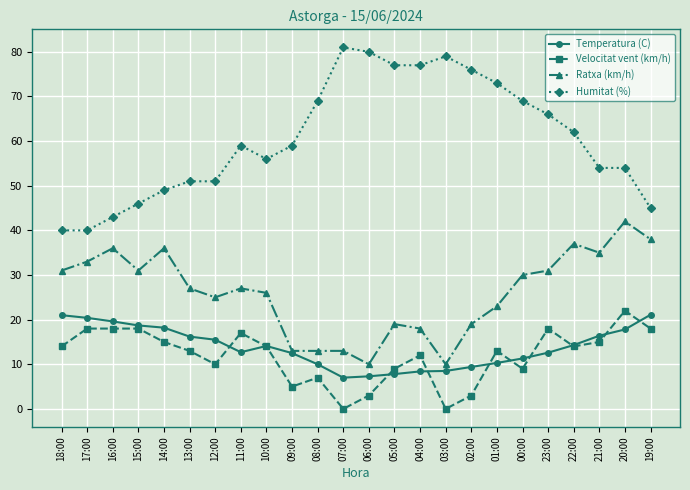

Is it true that Humitat (%) equals 13.5 at 12:00?

False